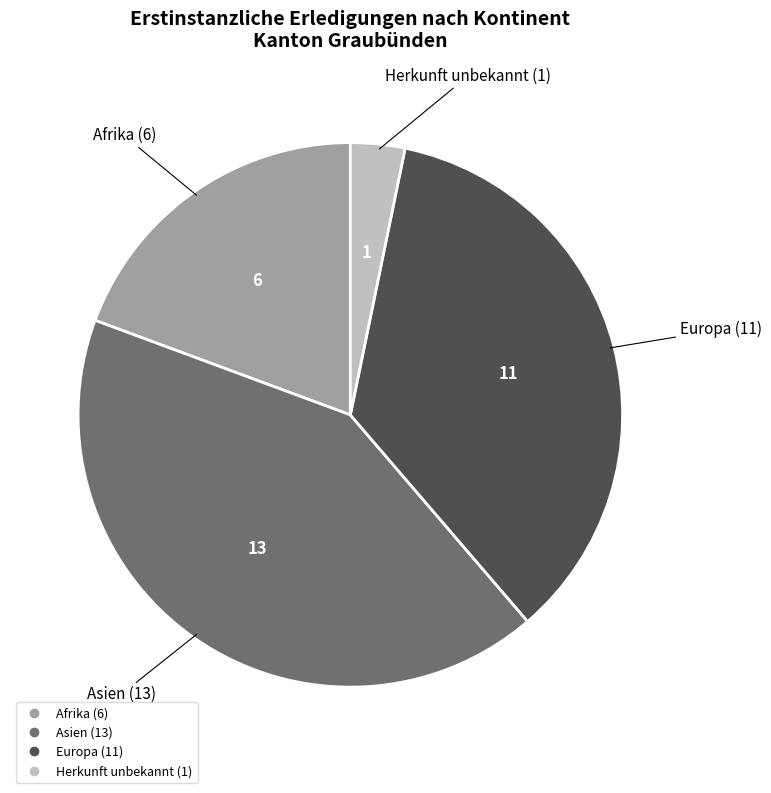

Rank the categories by value from lowest to highest.

Herkunft unbekannt, Afrika, Europa, Asien